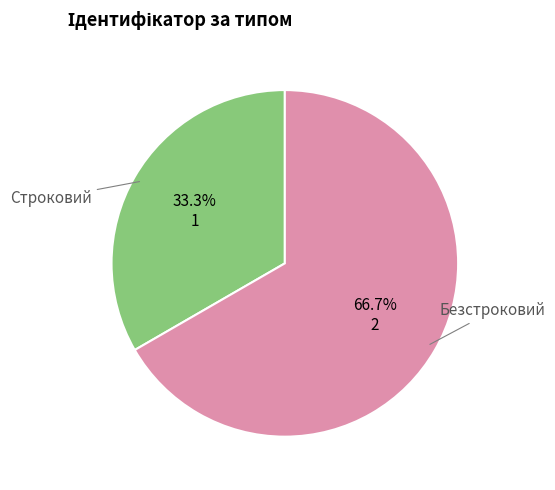

Does any single category account for the majority?

Yes